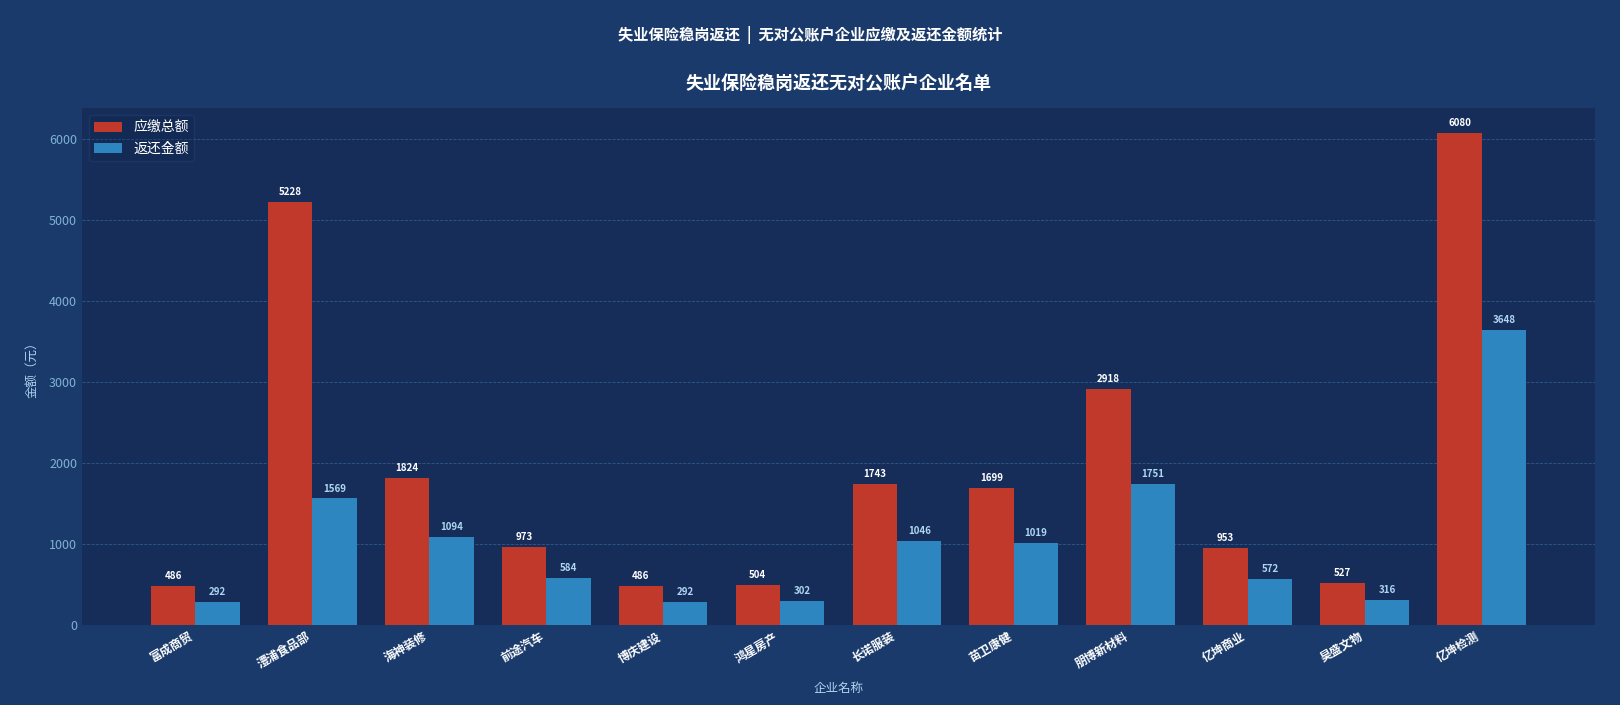

Which series has the largest total across all categories?

应缴总额